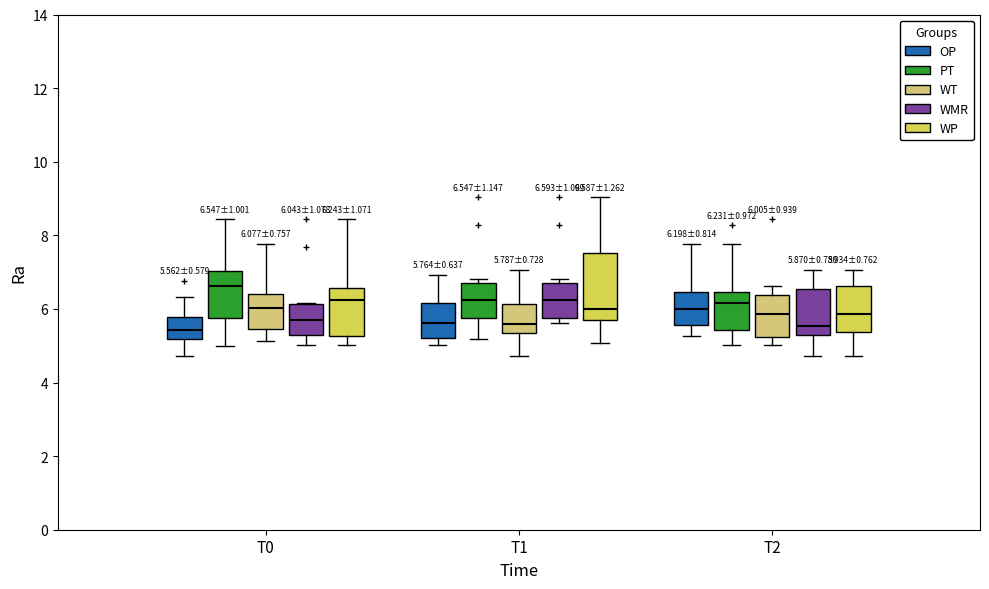

Which box is the tallest, from its lower edge to its upper edge?

T1 (WP)